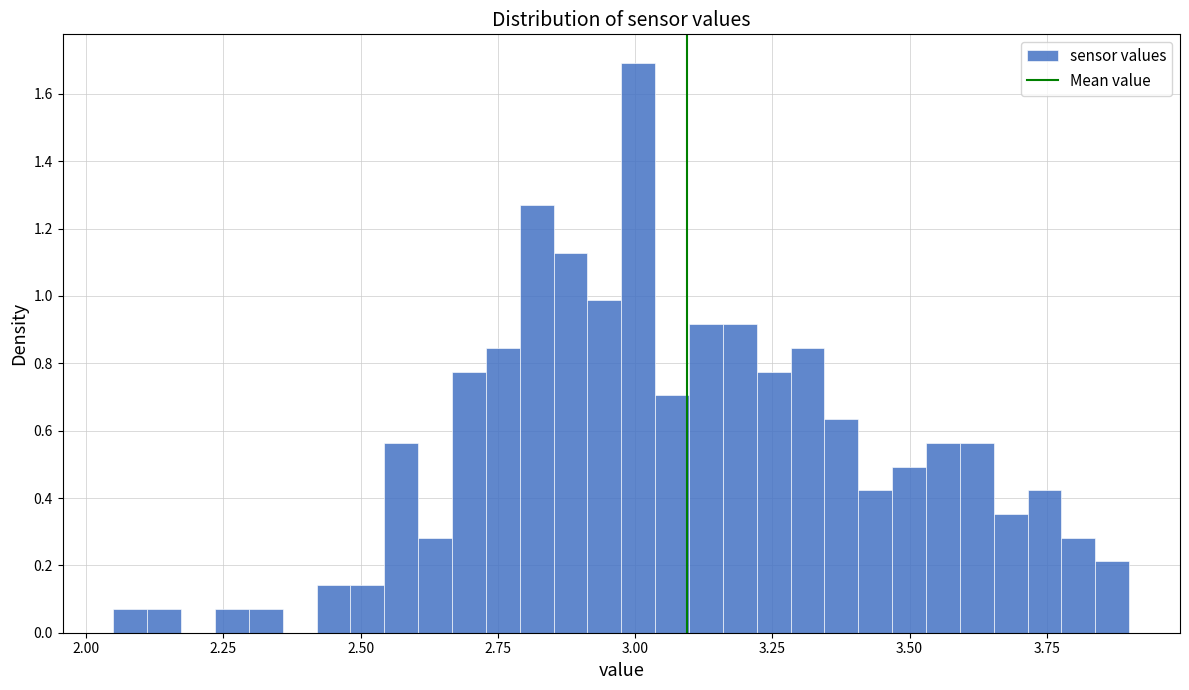

Around what value on the x-axis is the tallest bar? Give the approximate position of its centre, as read against the axis.

3.00